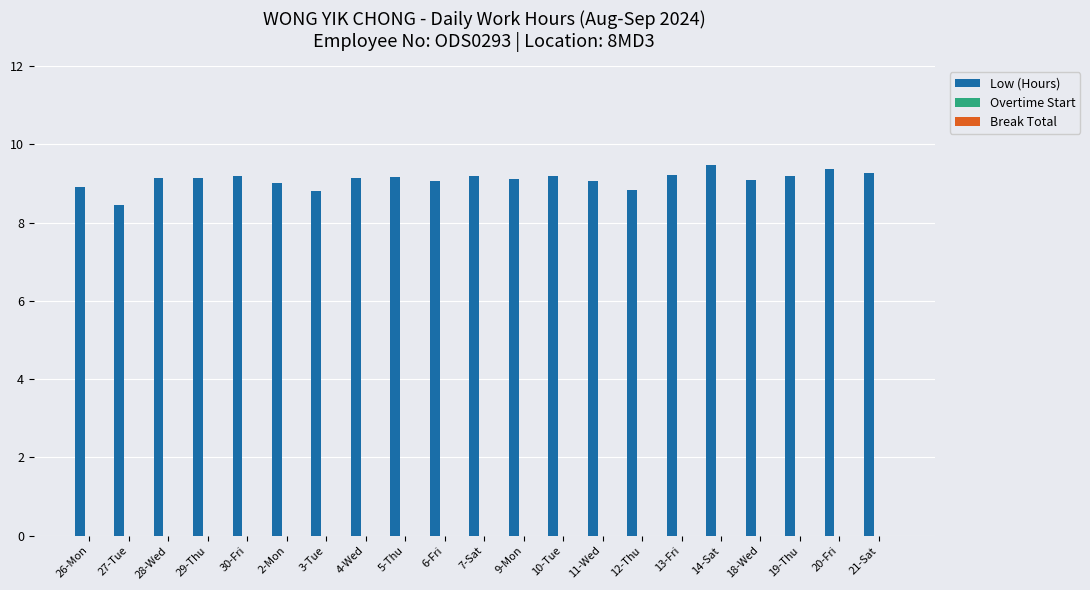

What is the change in value from 26-Mon to 13-Fri?

+0.3